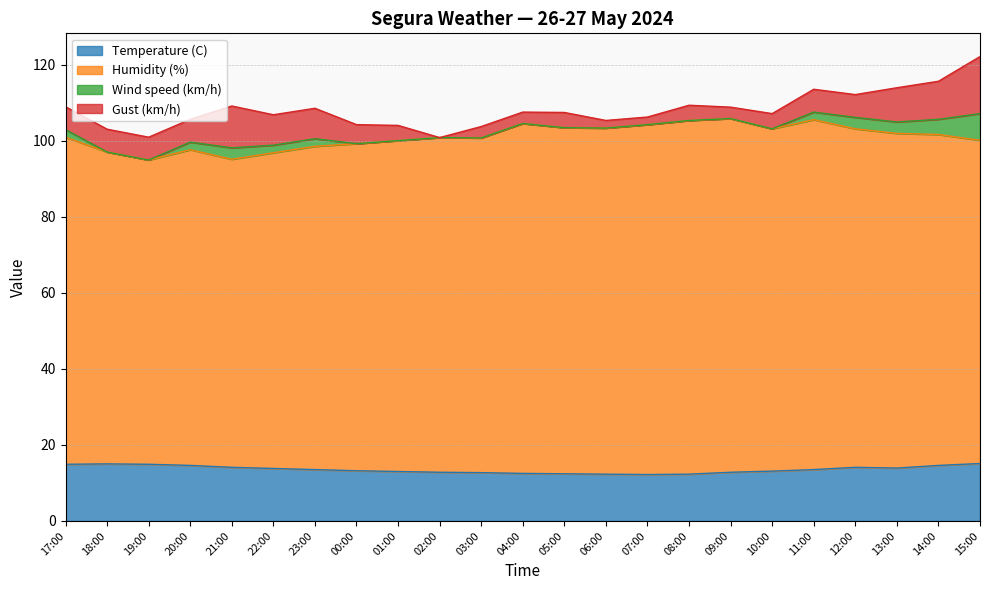

What is the maximum value for Temperature (C)?

15.1